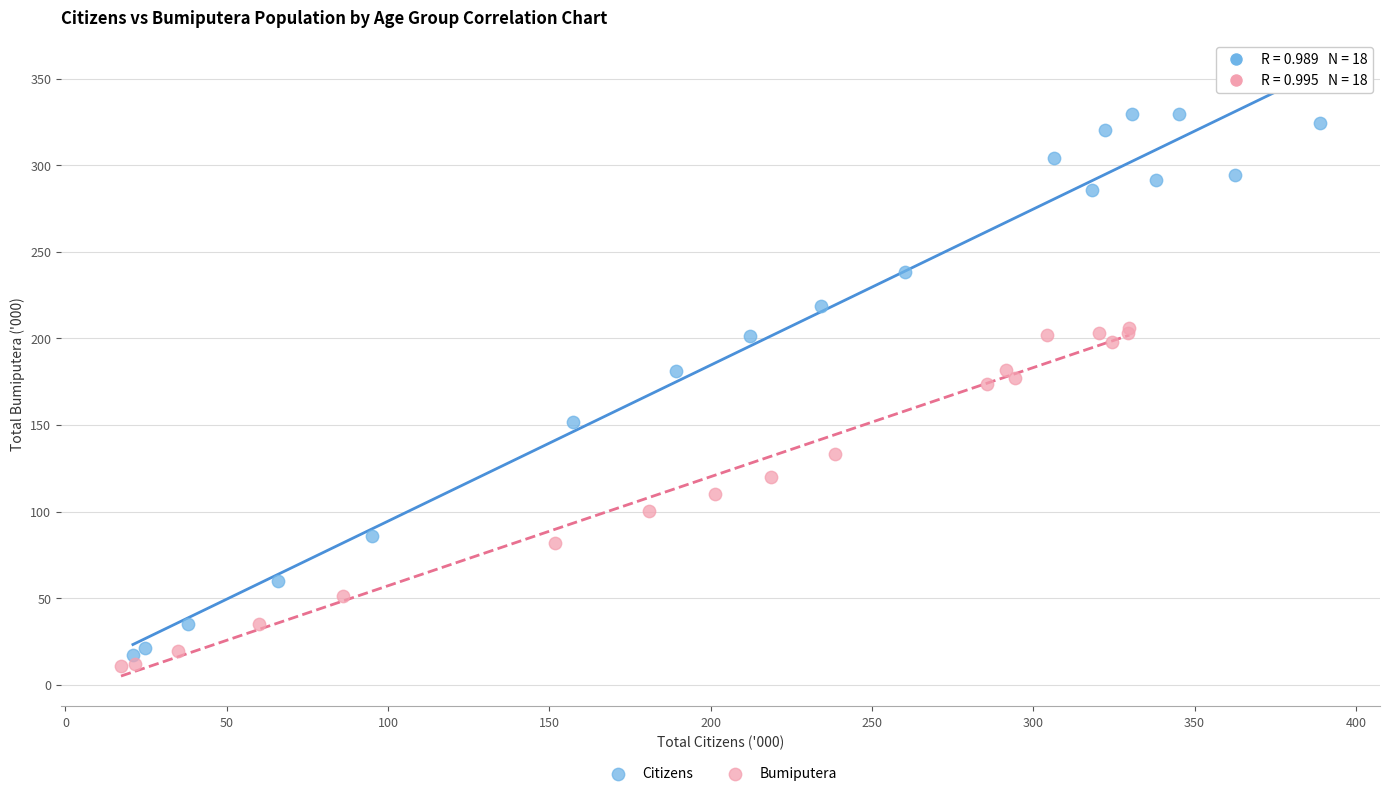

Which series contains the highest Y value?

Citizens